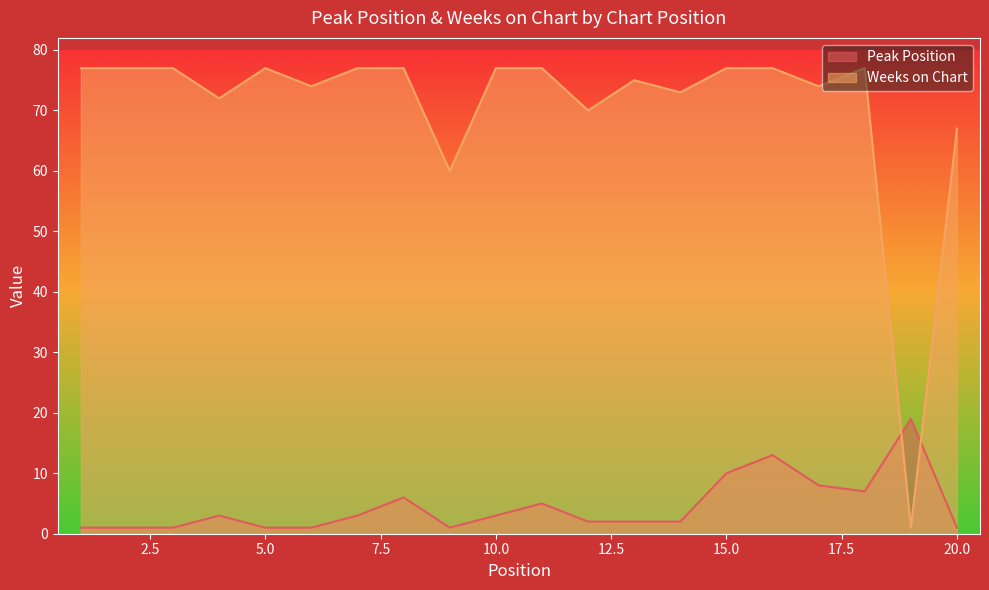

What is the maximum value shown in the chart?

77